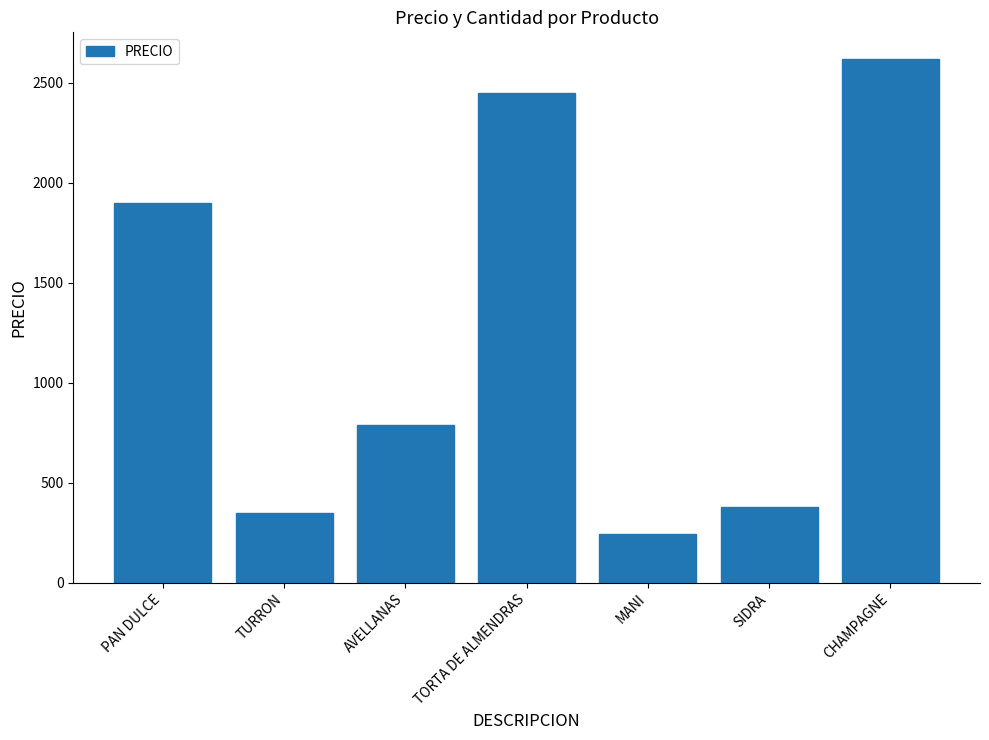

Are the bars grouped side by side (vs. stacked)?

No